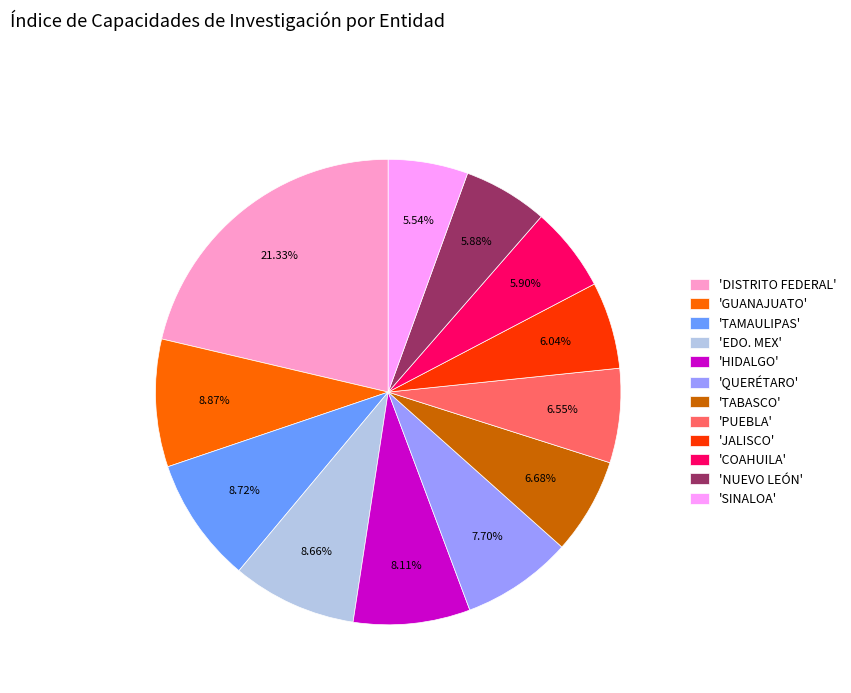

Which slice is the largest?

'DISTRITO FEDERAL'